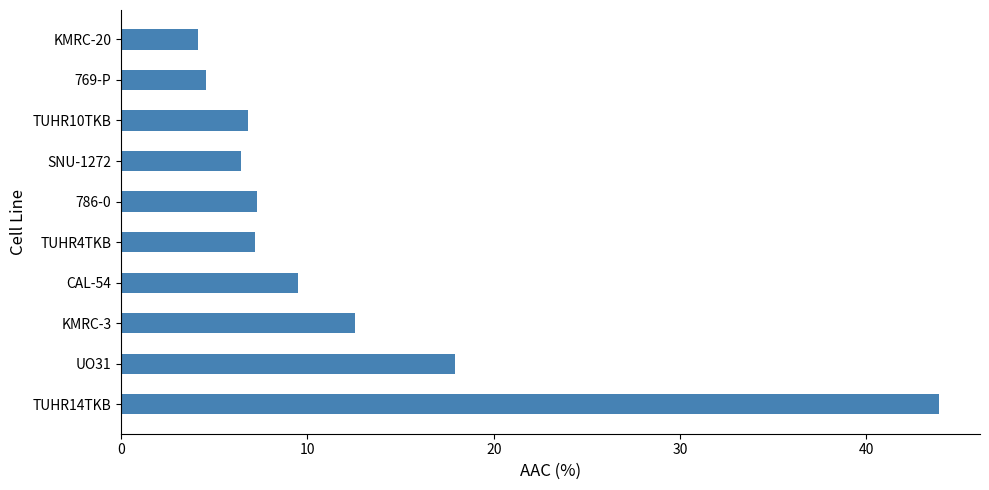

What is the difference between the values at KMRC-3 and 769-P?

8.0